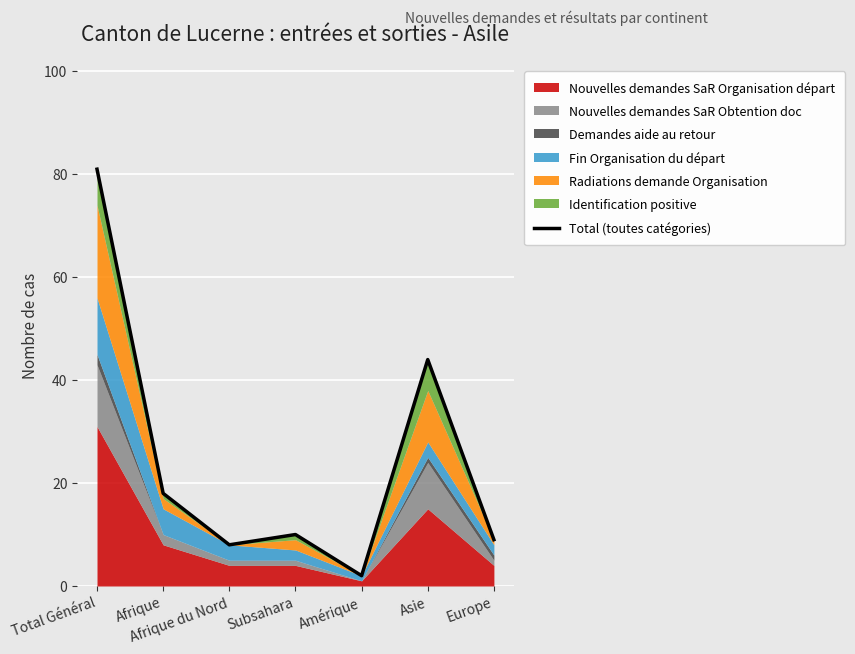

How many lines are shown in the chart?

1